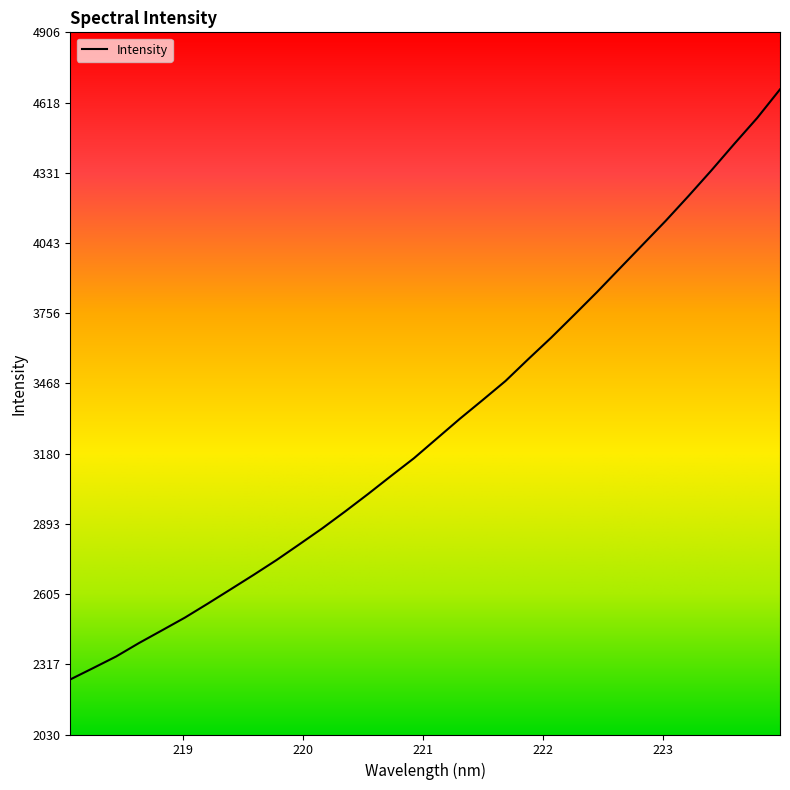

What is the smallest value displayed?

2255.3